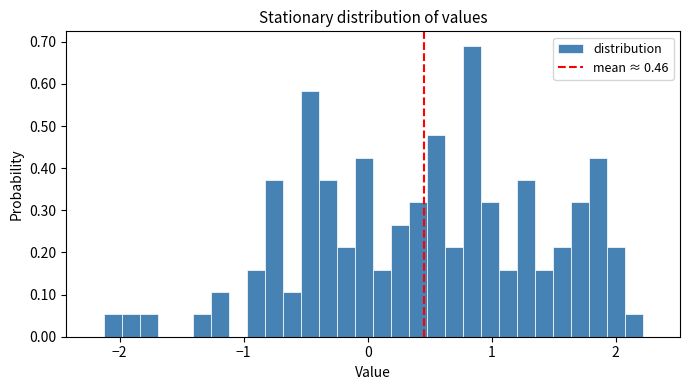

Around what value on the x-axis is the tallest bar? Give the approximate position of its centre, as read against the axis.

0.8